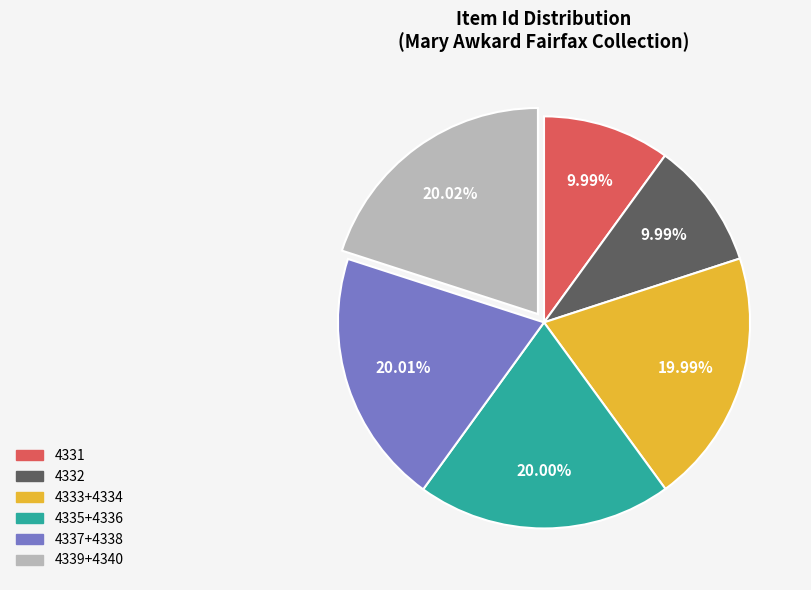

Is there a majority slice in this chart?

No